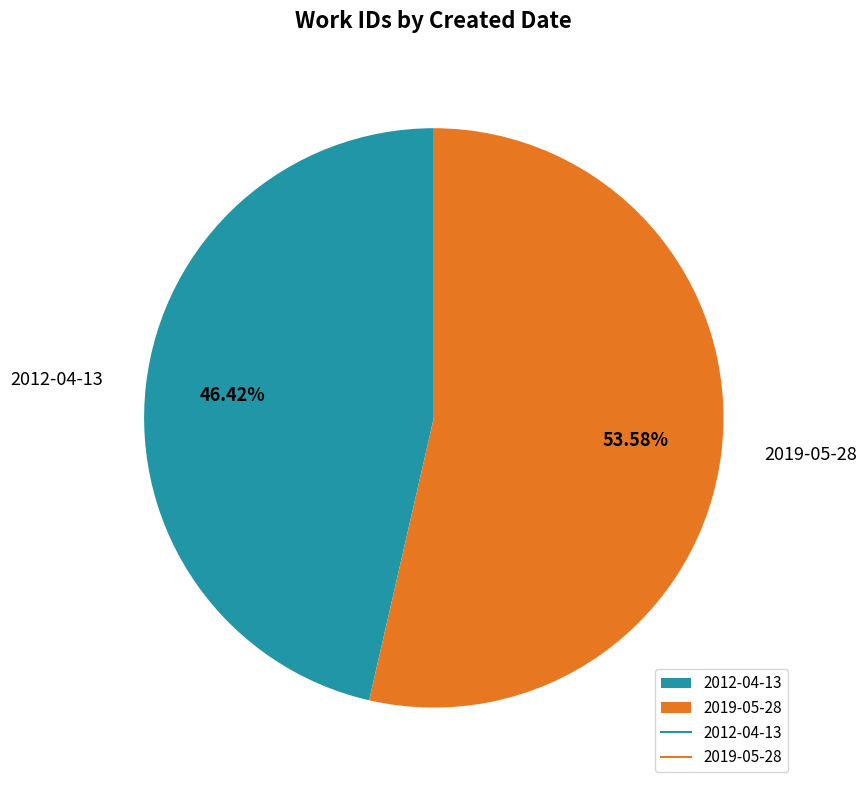

What is the ratio of the value at 2019-05-28 to the value at 2012-04-13?

1.2